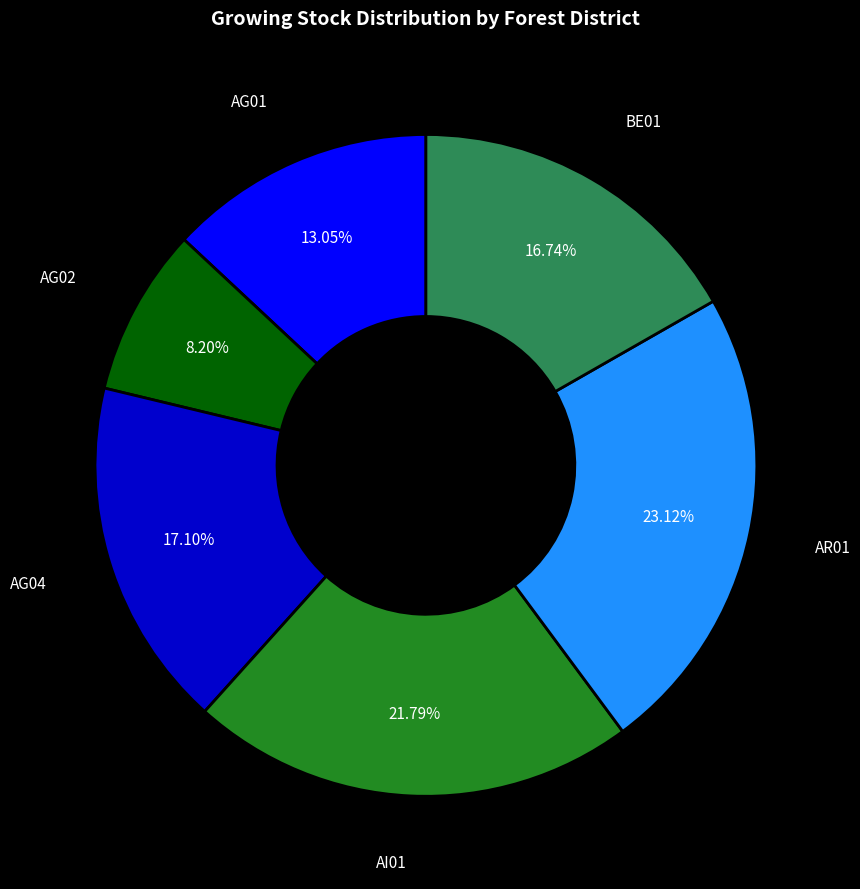

Is AR01 the majority of the pie?

No